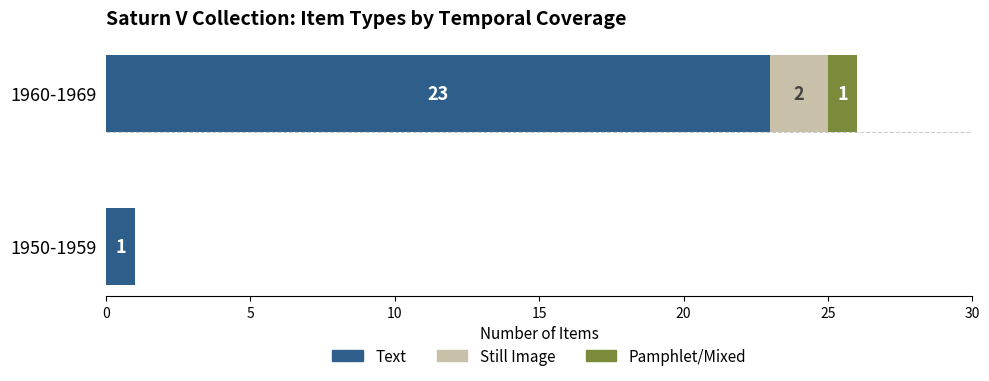

At which category is the sum across all series the highest?

1960-1969